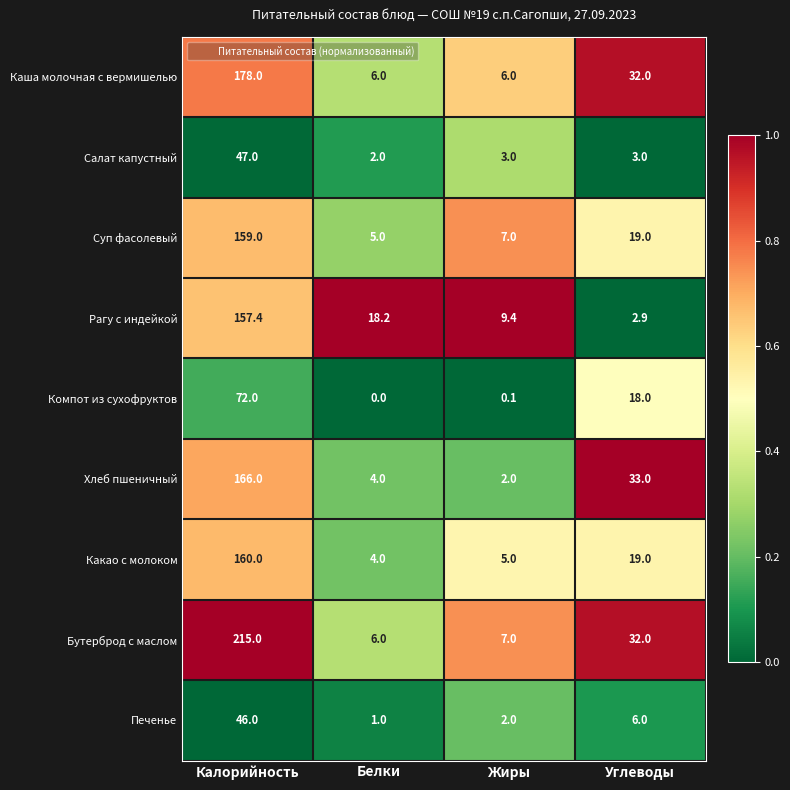

Read the Салат капустный value at Белки.

2.0